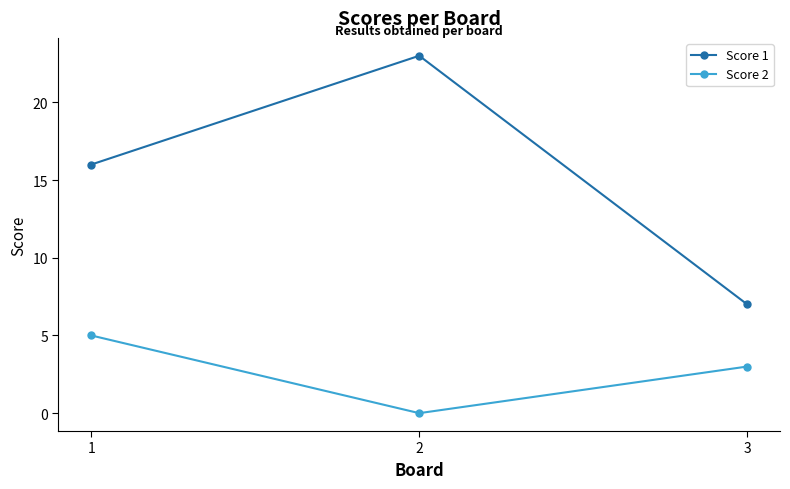

What is the difference between the maximum and minimum values in the Score 1 series?

16